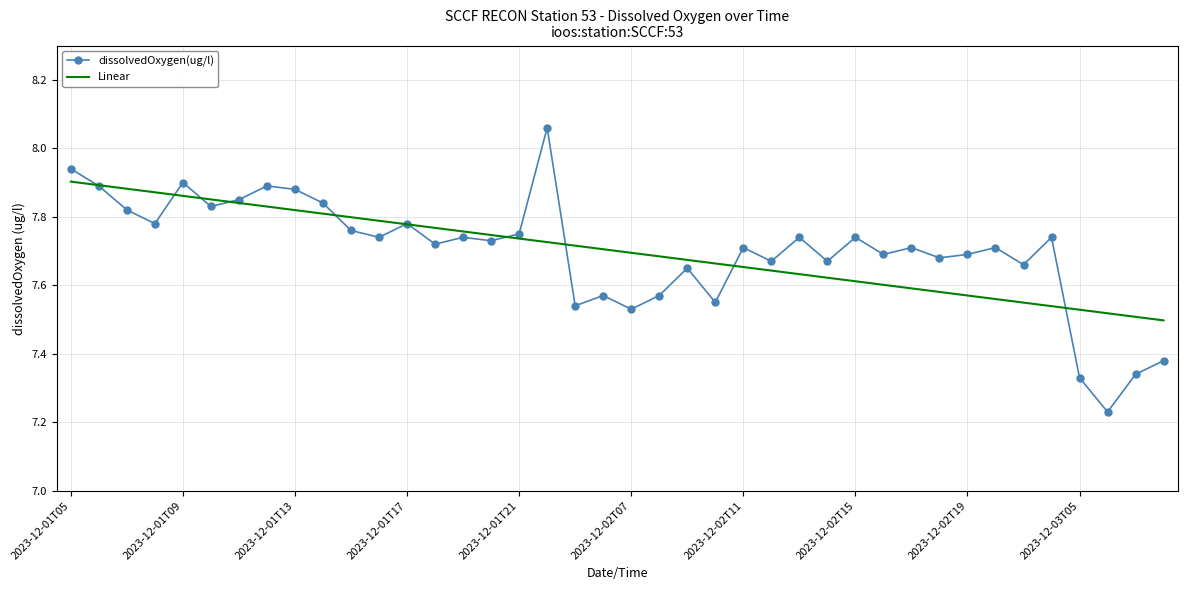

Which series has the largest range (max minus min)?

dissolvedOxygen(ug/l)